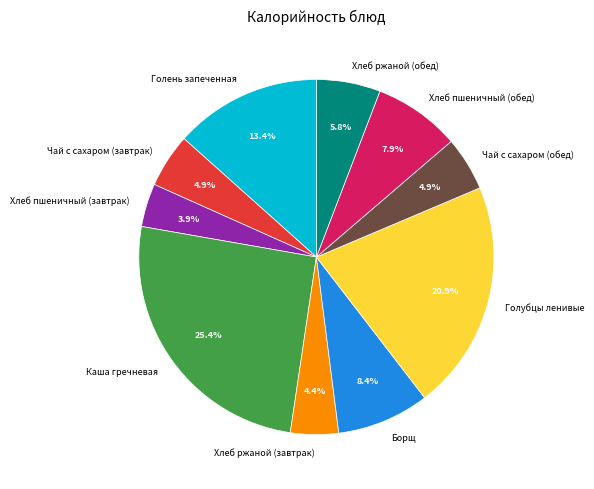

Count the number of slices in the pie.

10